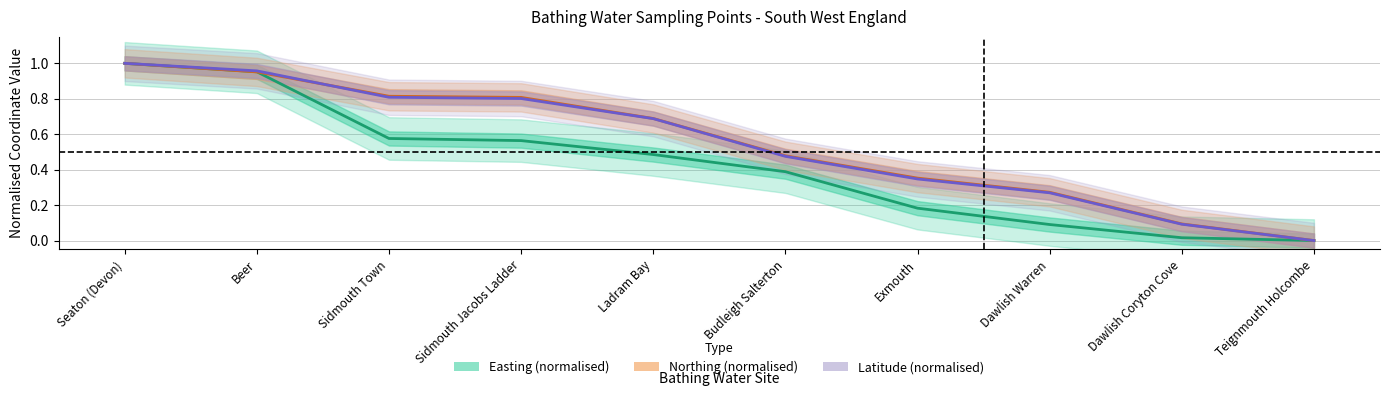

What is the average value of the Easting (normalised) series?

0.4